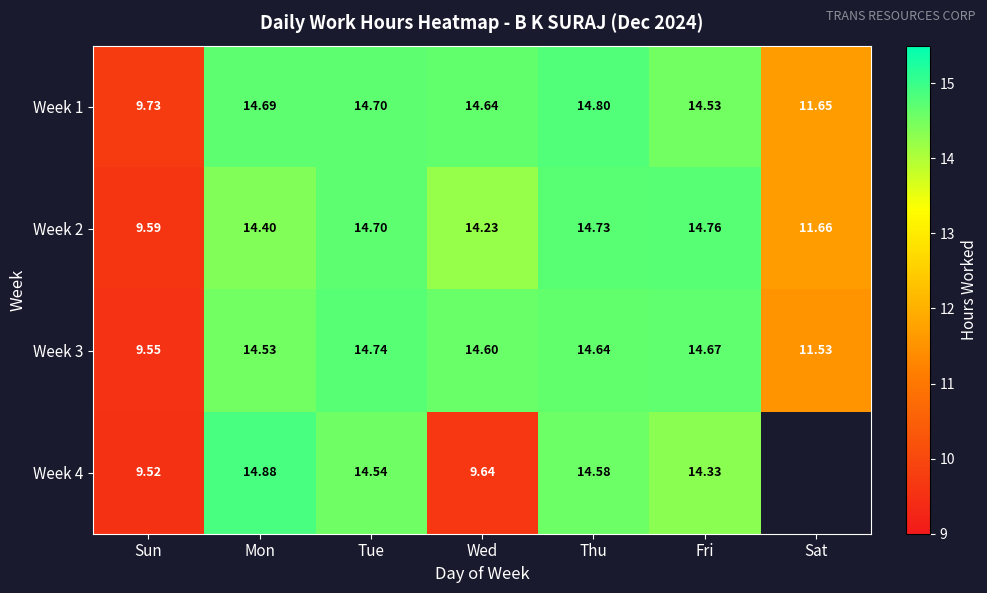

Which label corresponds to the smallest value in the chart?

Sun